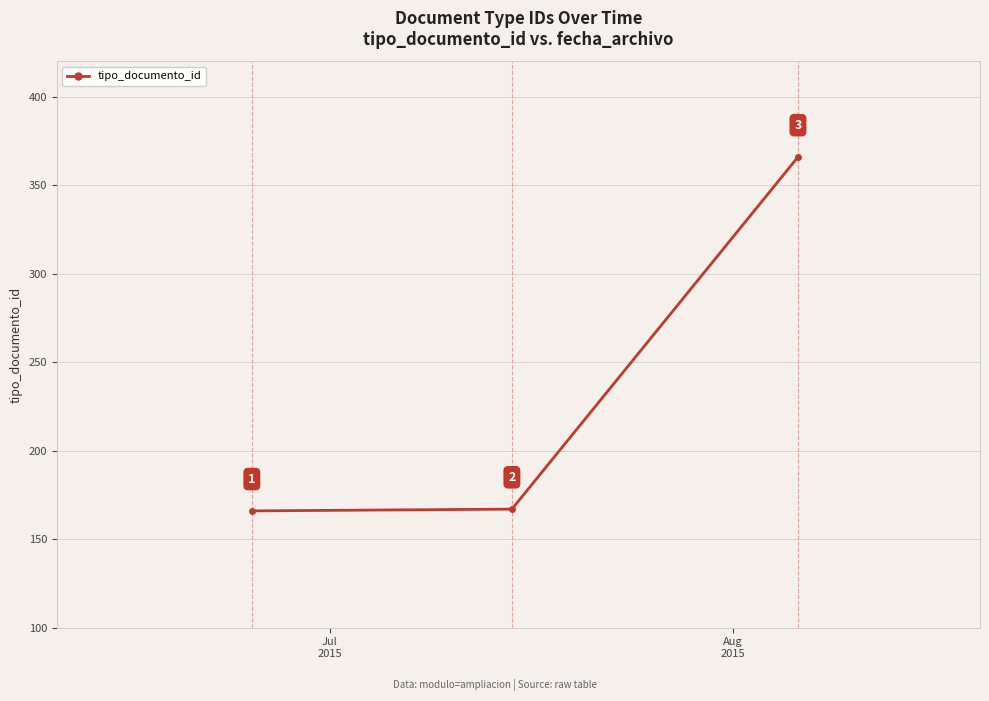

What is the maximum value shown in the chart?

366